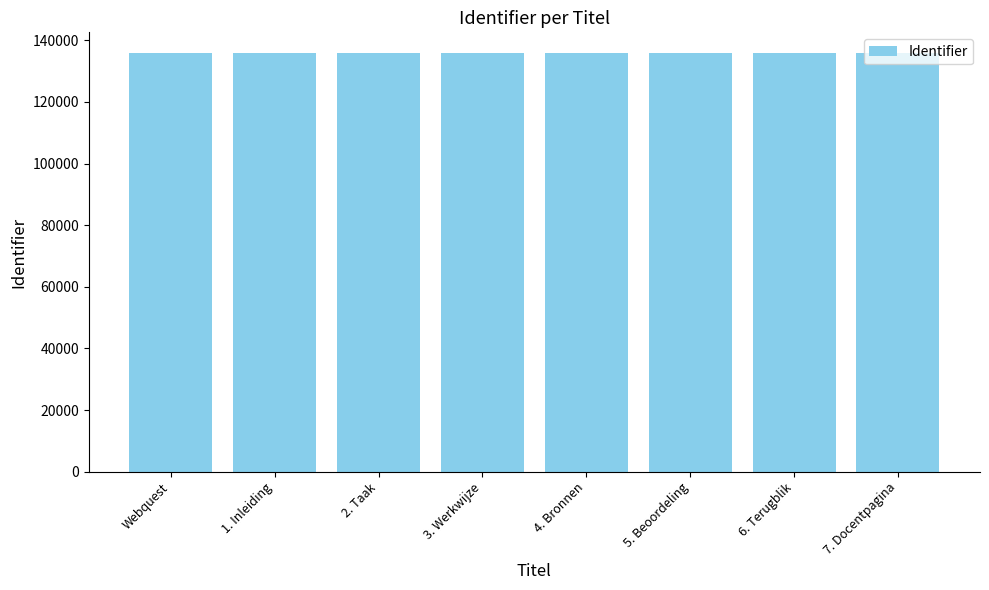

What is the maximum value shown in the chart?

135808